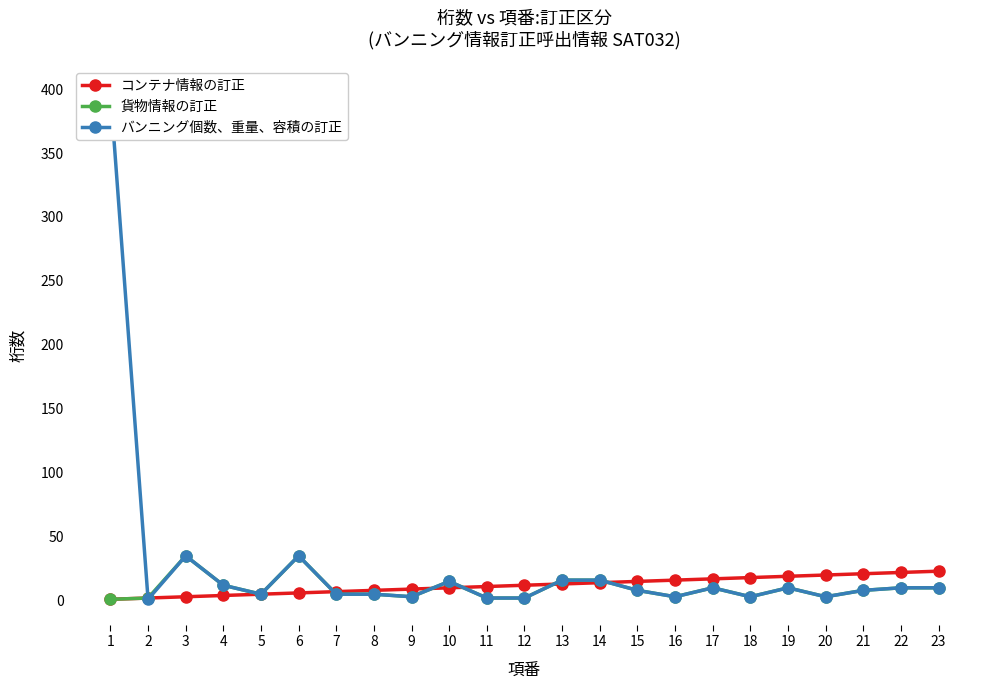

True or false: コンテナ情報の訂正 and 貨物情報の訂正 cross at least once.

True